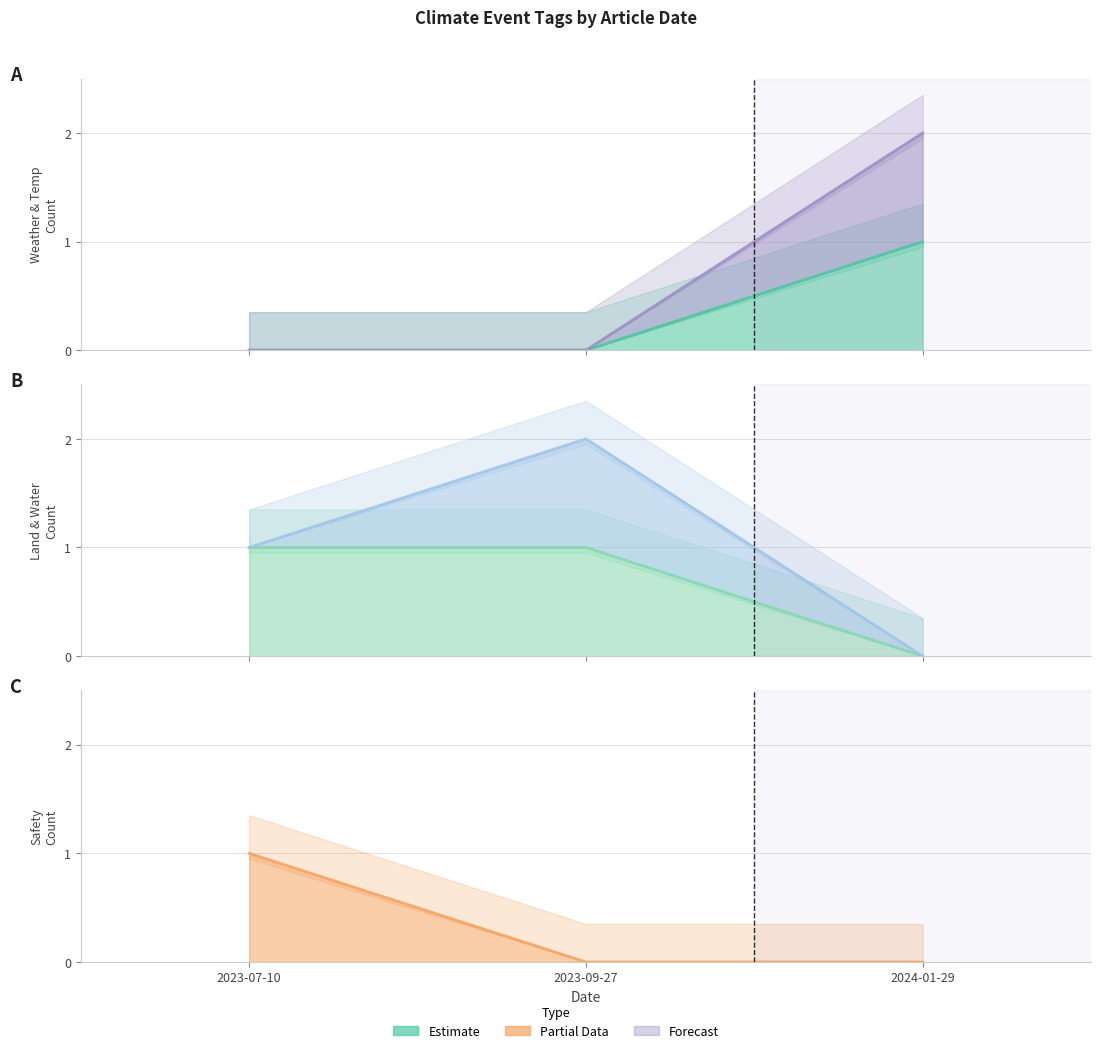

Between 2023-09-27 and 2024-01-29, which series saw the biggest shift?

EXTREME_TEMP_line